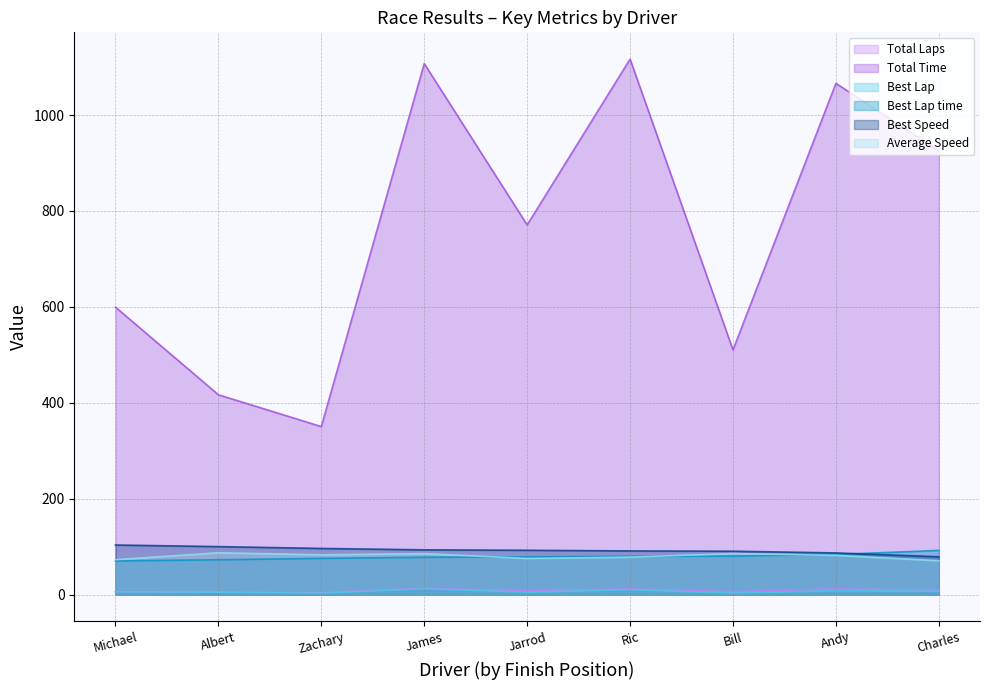

What is the spread (max minus min) of values at Bill?

507.2